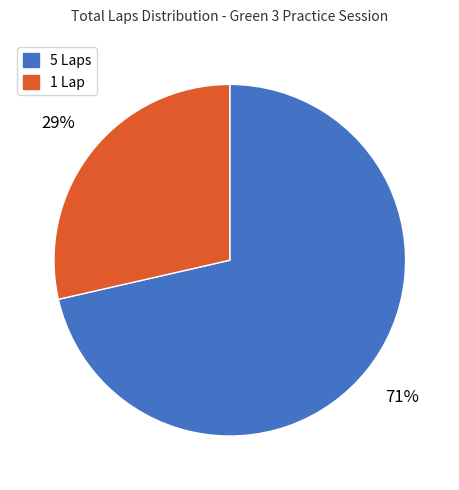

Approximately how many times larger is the value at 1 Lap compared to 5 Laps?

0.4